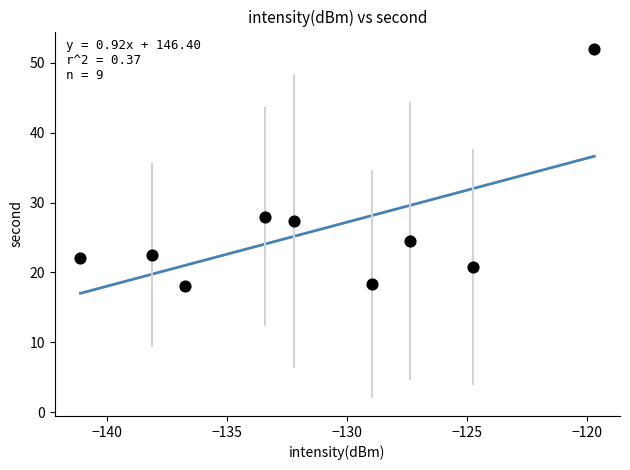

What Y value in the scatter plot is closest to 35?

28.0